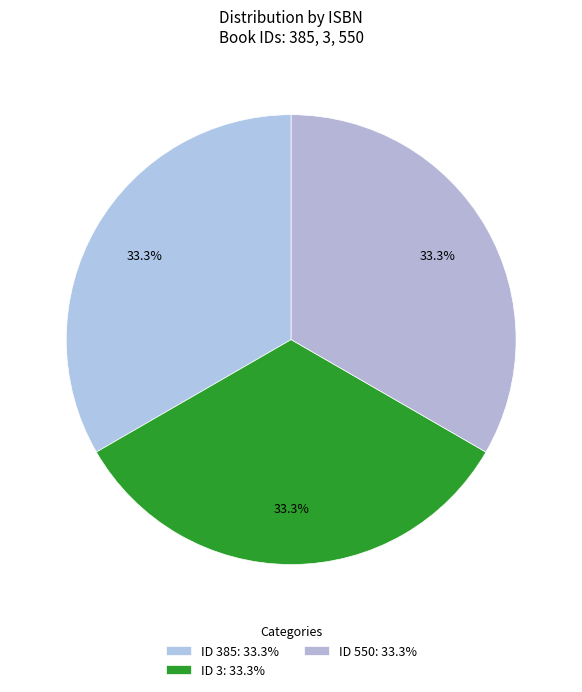

Count the number of slices in the pie.

3